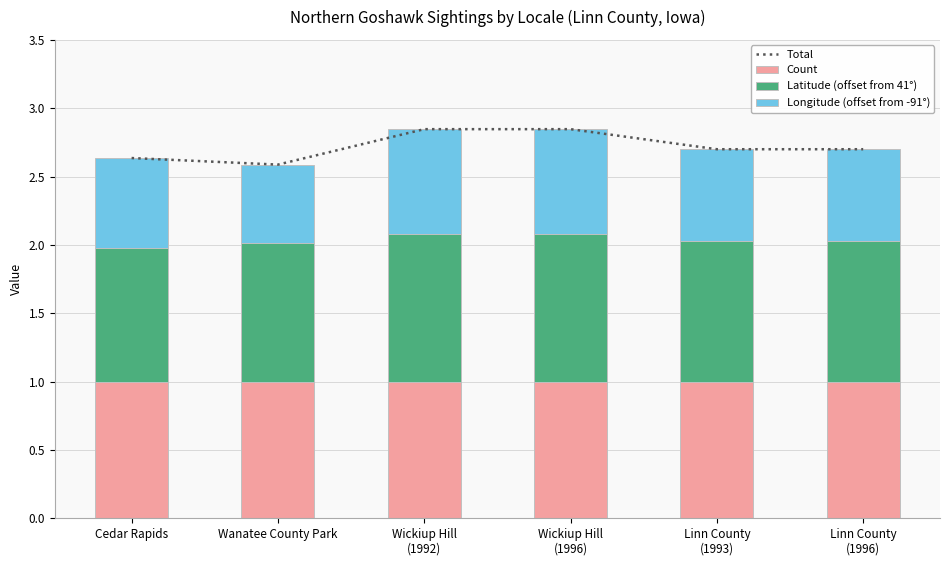

What is the label of the 2nd bar from the left?

Wanatee County Park